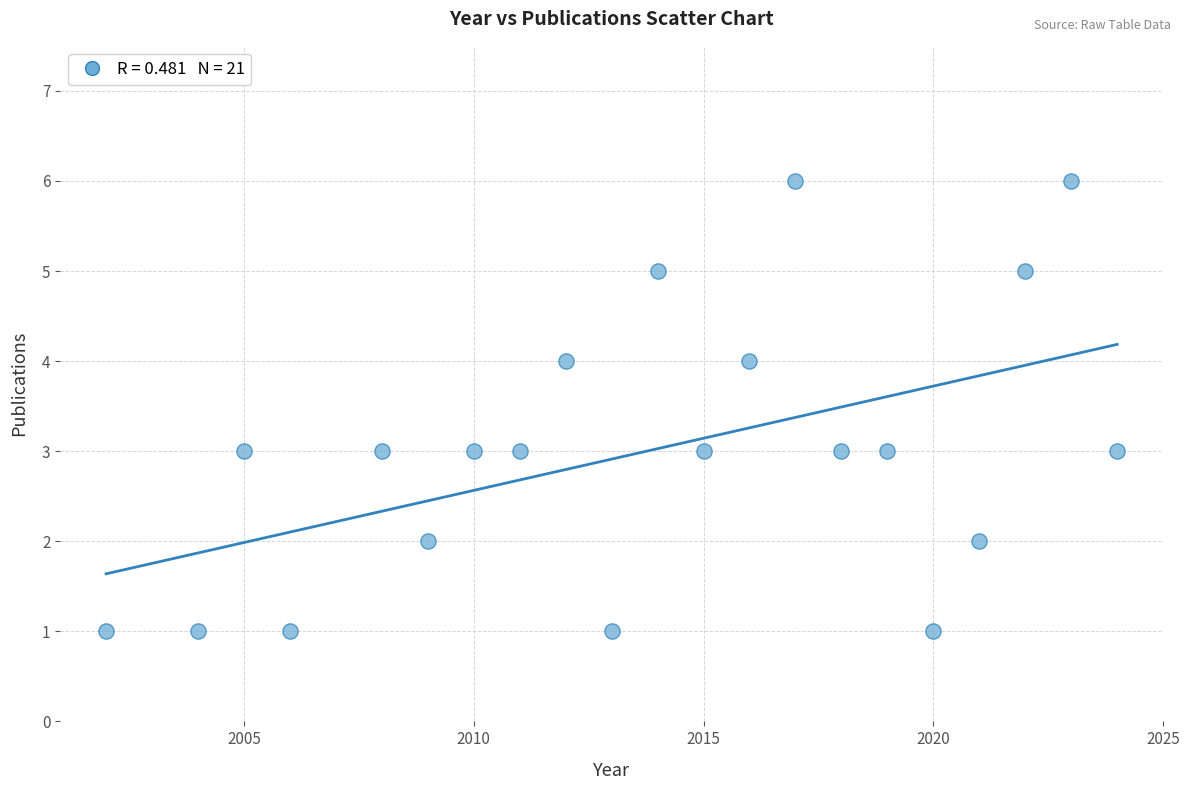

What is the range of Y values (max minus min)?

5